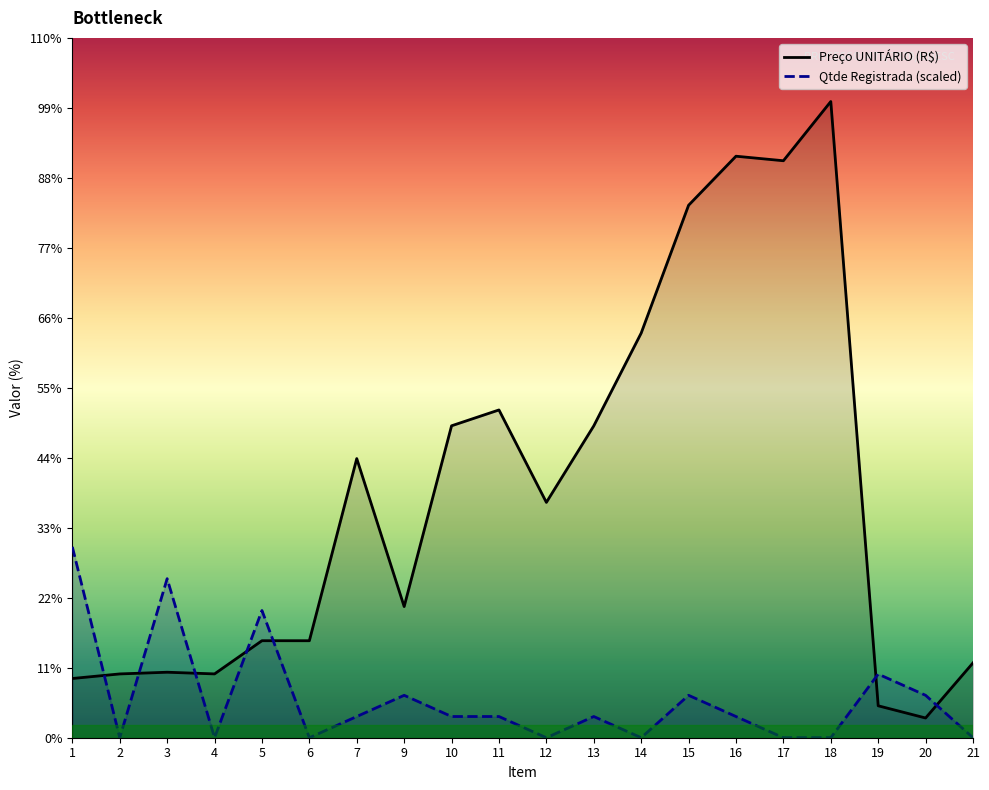

At which label does Qtde Registrada first exceed 504?

1